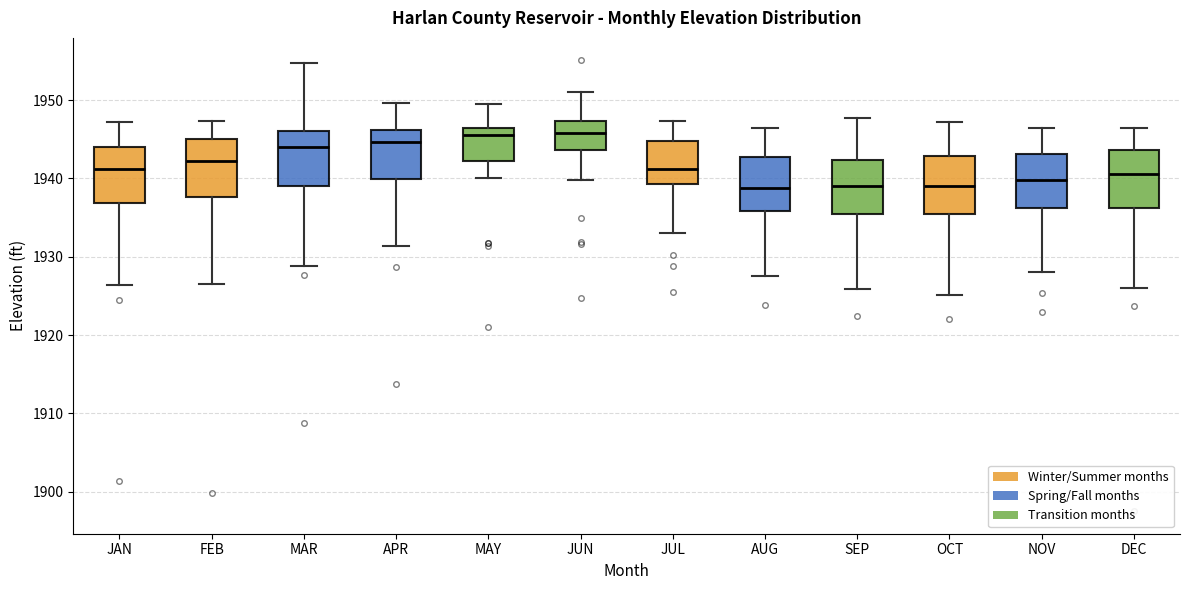

Reading left to right, read every box against the y-axis: the position of its median line, the range the box covers, and the ends of its whiskers. The values are not printed on the chart, so give them approximately, as read against the axis.

JAN: median 1941, box 1937 to 1944, whiskers 1926 to 1947
FEB: median 1942, box 1938 to 1945, whiskers 1927 to 1947
MAR: median 1944, box 1939 to 1946, whiskers 1929 to 1955
APR: median 1945, box 1940 to 1946, whiskers 1931 to 1950
MAY: median 1946 (just below the box's upper edge), box 1942 to 1946, whiskers 1940 to 1949
JUN: median 1946, box 1944 to 1947, whiskers 1940 to 1951
JUL: median 1941, box 1939 to 1945, whiskers 1933 to 1947
AUG: median 1939, box 1936 to 1943, whiskers 1928 to 1946
SEP: median 1939, box 1935 to 1942, whiskers 1926 to 1948
OCT: median 1939, box 1935 to 1943, whiskers 1925 to 1947
NOV: median 1940, box 1936 to 1943, whiskers 1928 to 1946
DEC: median 1941, box 1936 to 1944, whiskers 1926 to 1946